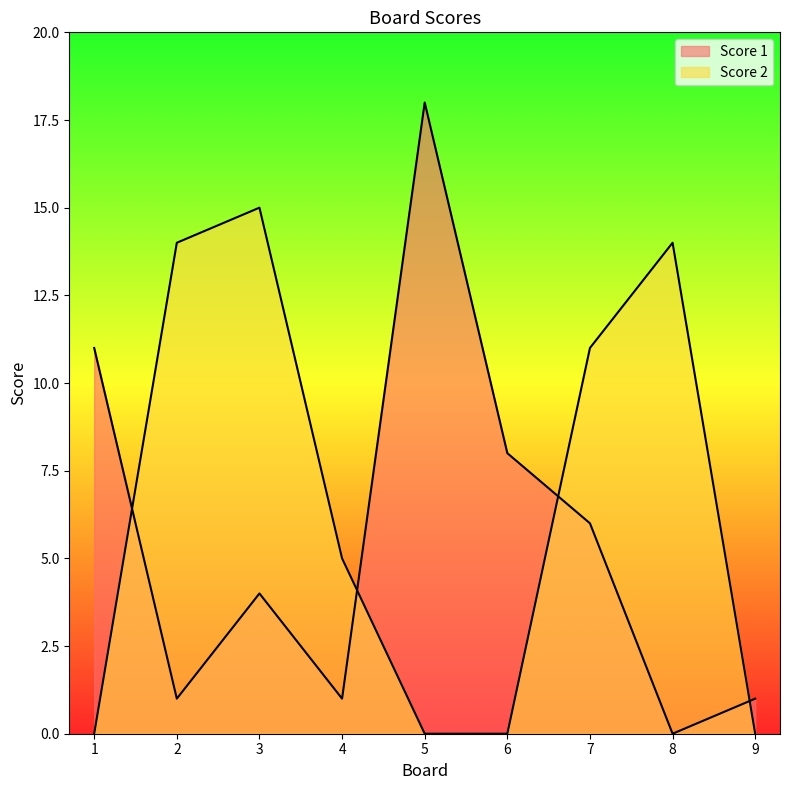

Rank the series by their average value, from highest to lowest.

Score 2, Score 1